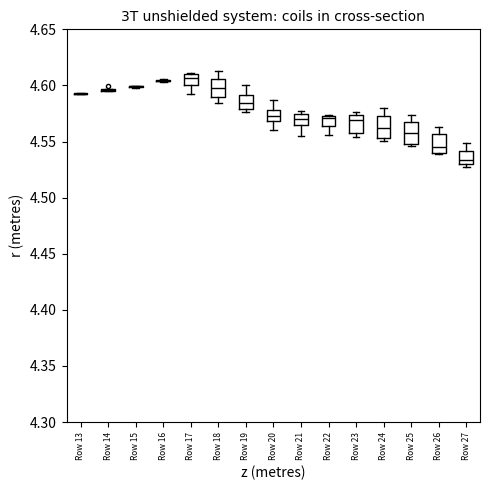

Where is the upper edge of the box for Row 19 on the y-axis? The values are not printed on the chart, so give them approximately, as read against the axis.

4.590